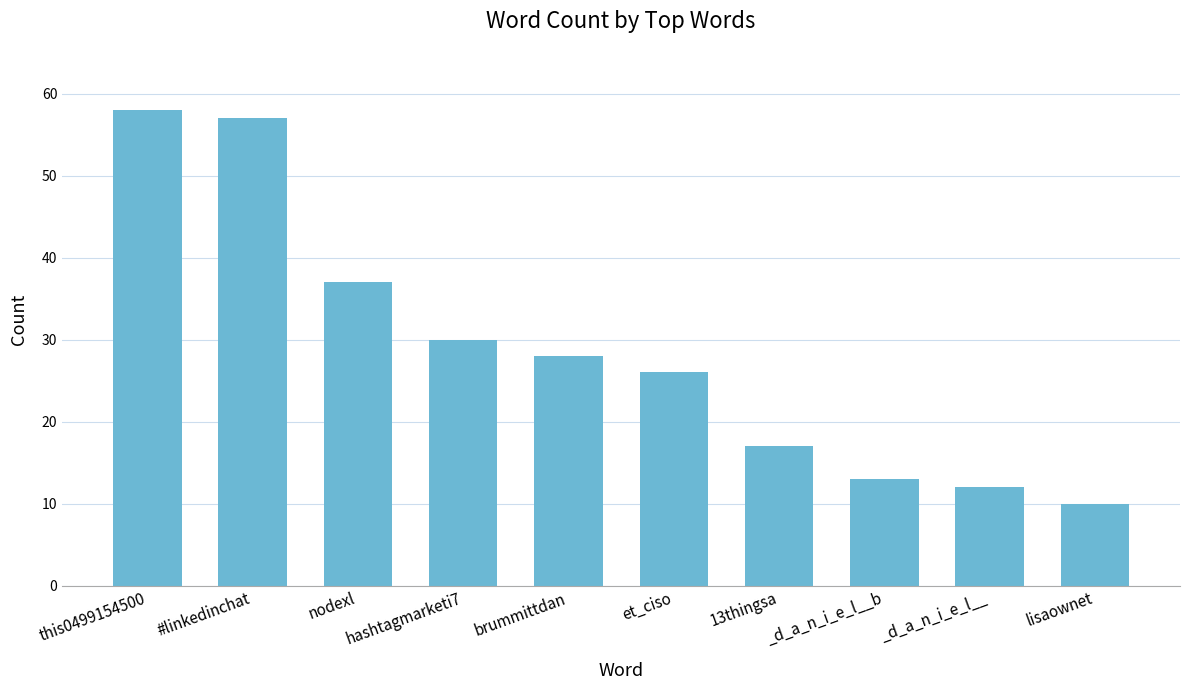

How many values are below 28?

5